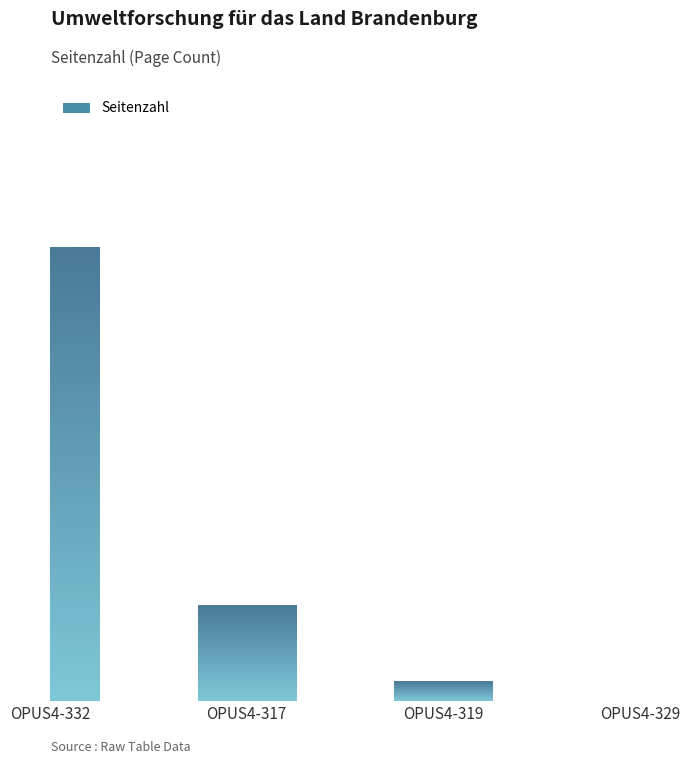

Are the bars horizontal?

No